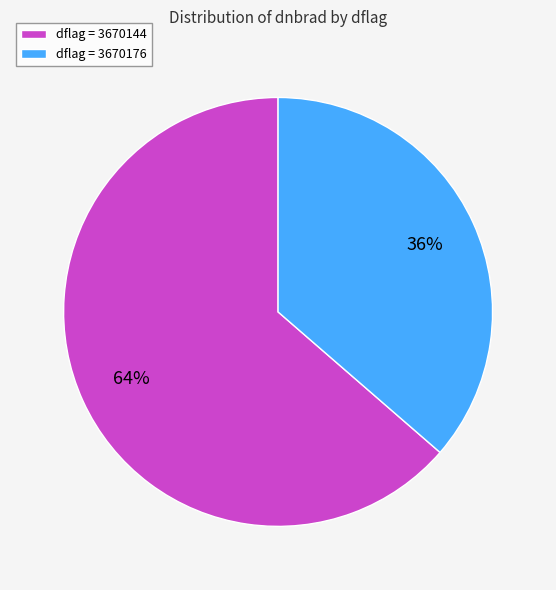

How many segments does this pie chart have?

2